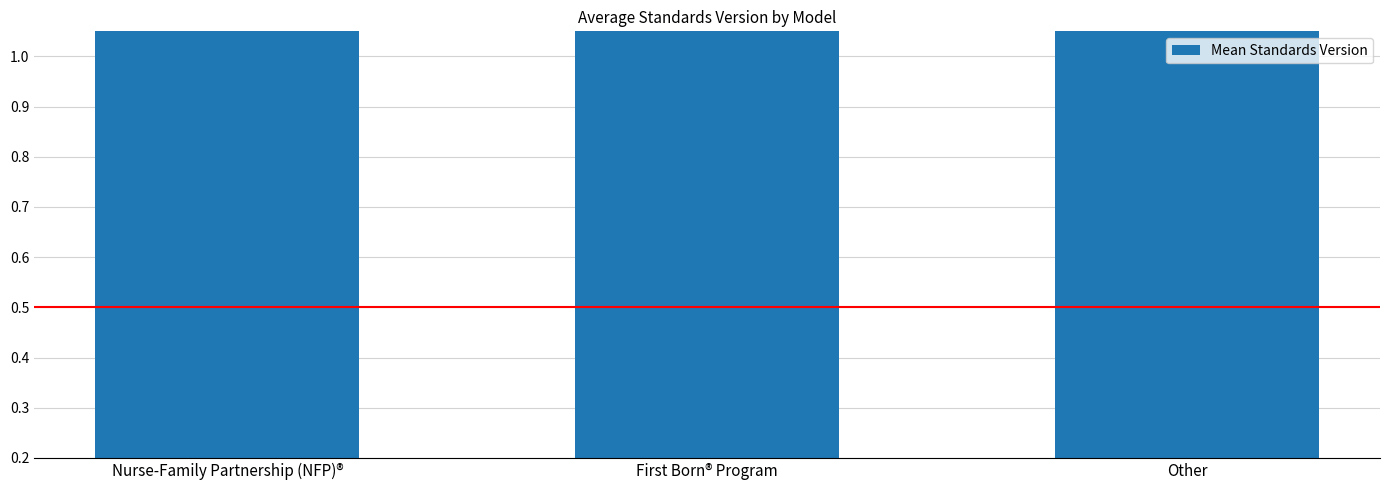

Which has a higher value, Other or Nurse-Family Partnership (NFP)®?

Nurse-Family Partnership (NFP)®